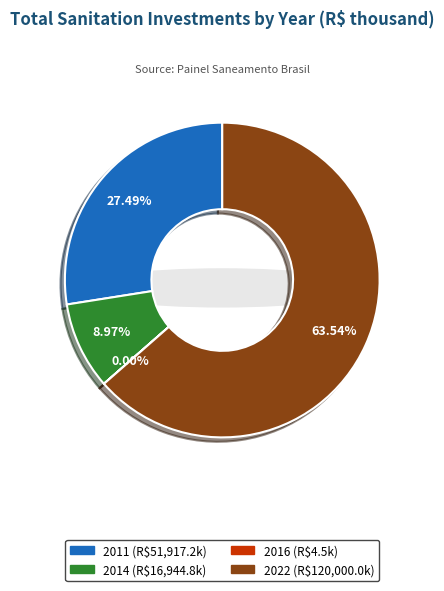

To the nearest percent, what is the difference between the largest and smallest slice percentages?

64%